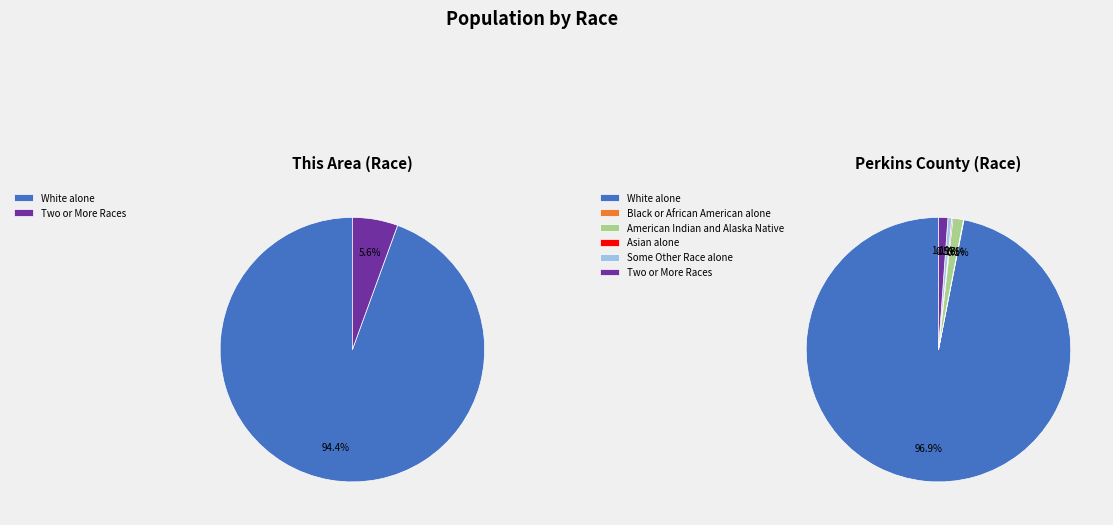

The Two or More Races slice represents 16% of the pie. True or false?

False